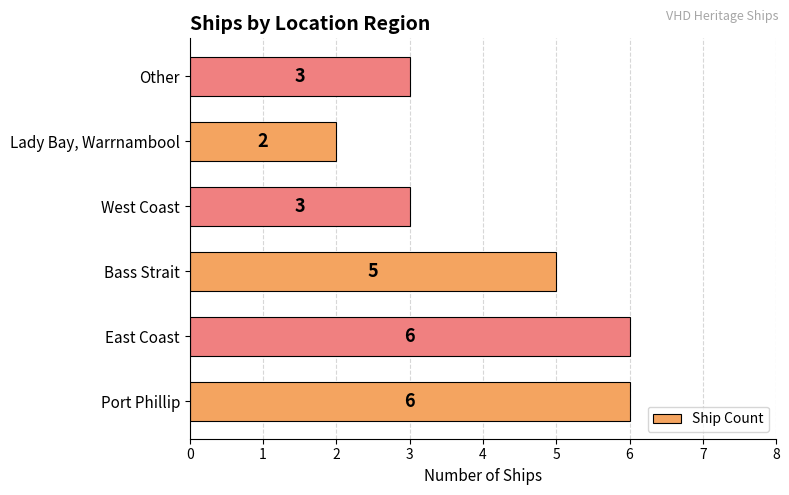

Are the bars grouped side by side (vs. stacked)?

No